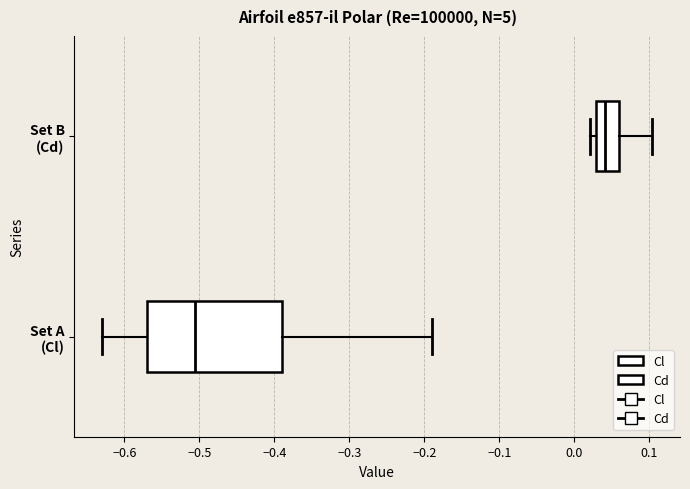

Where is the left edge of the box for Set B (Cd) on the x-axis? The values are not printed on the chart, so give them approximately, as read against the axis.

0.03